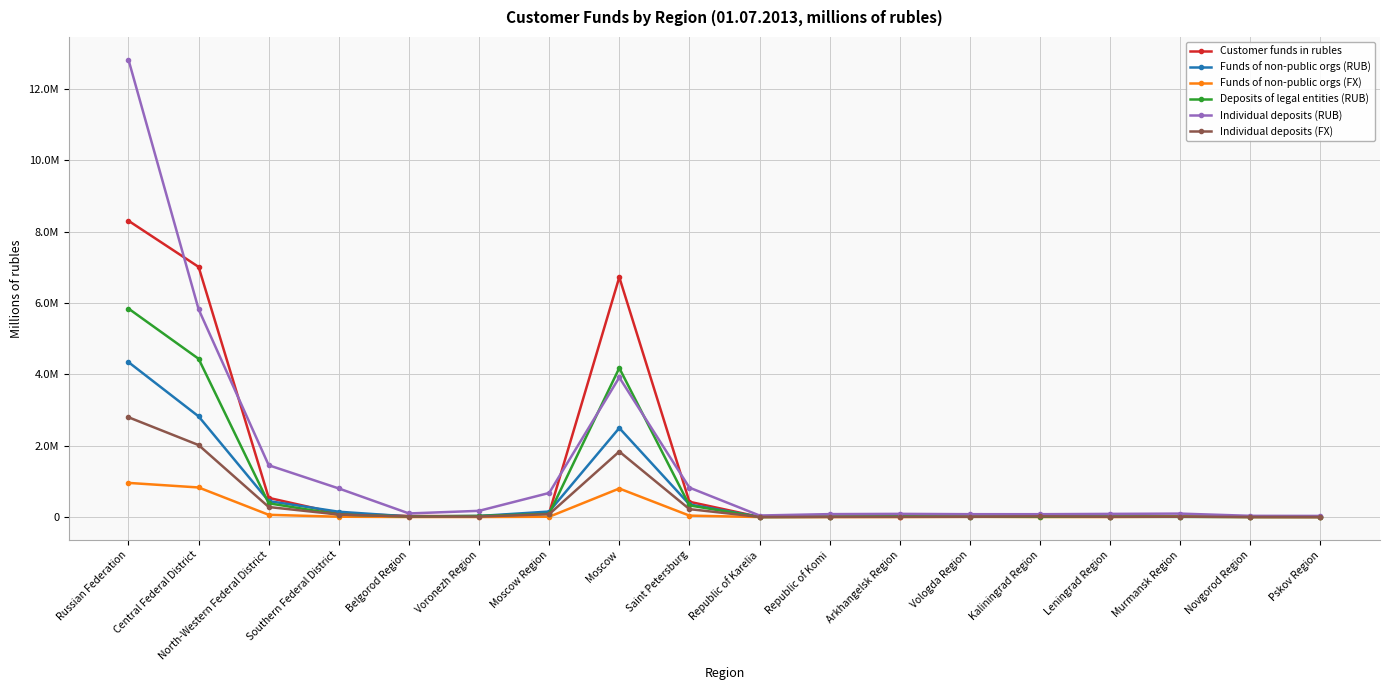

After their last crossing, which series has the higher values: Funds of non-public orgs (FX) or Individual deposits (FX)?

Individual deposits (FX)